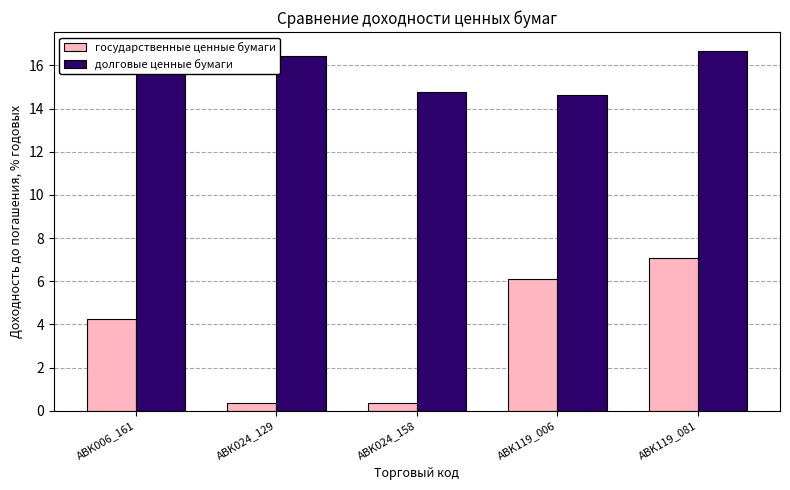

How many distinct data groups are displayed?

2